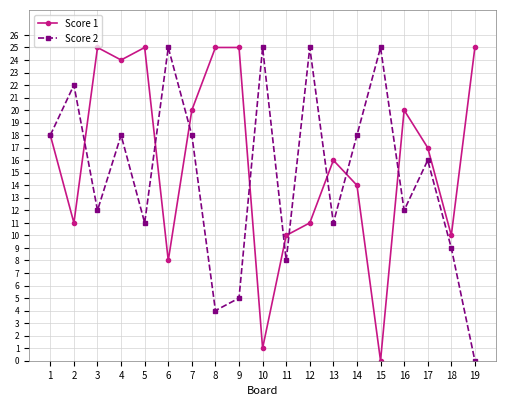

At which label does Score 2 reach its minimum?

19